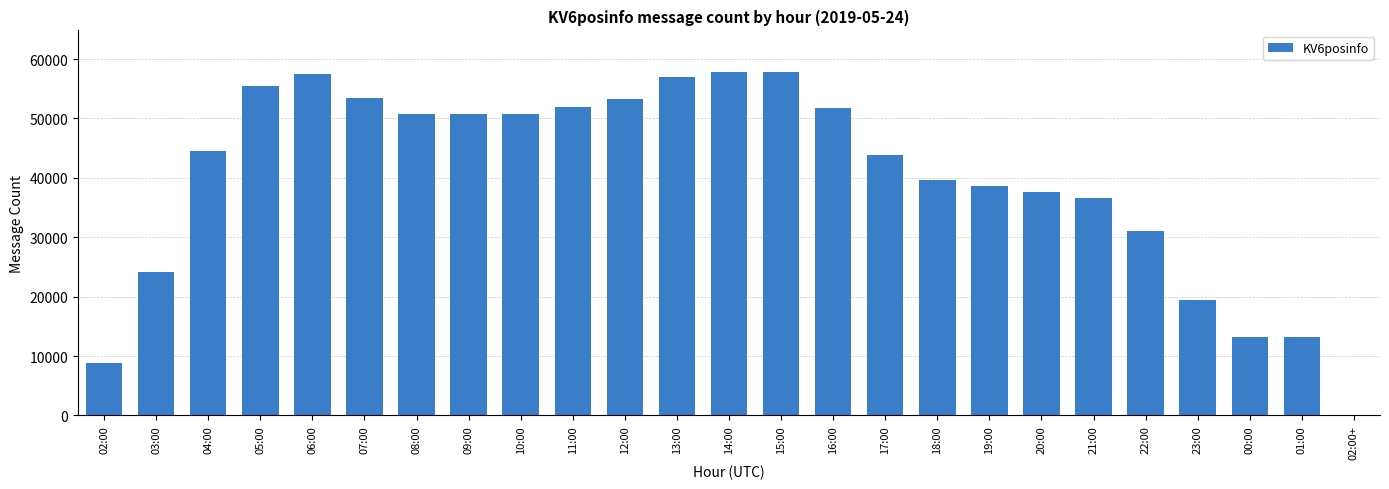

Is it true that the value at 06:00 is 29142?

False